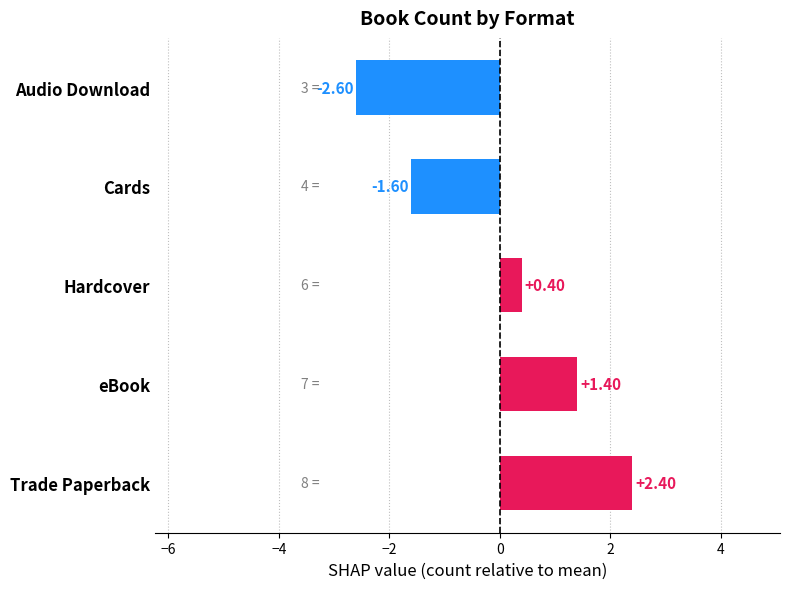

Between eBook and Trade Paperback, which is larger?

Trade Paperback